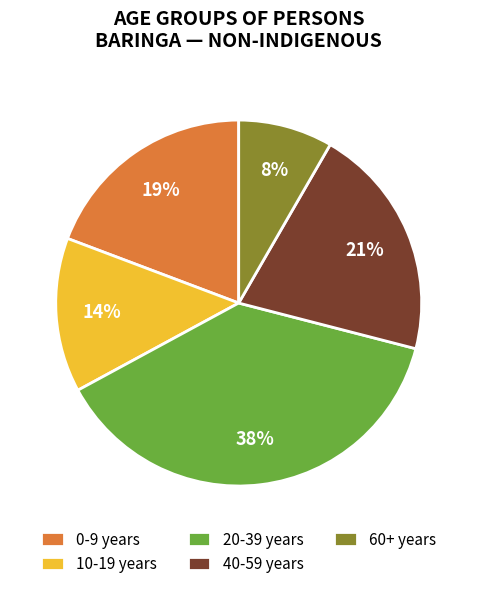

Which category has the biggest portion of the pie?

20-39 years